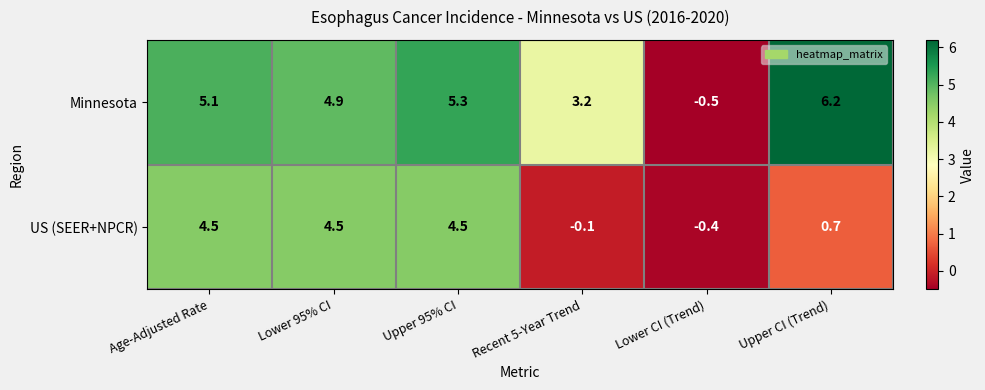

Rank the series at Recent 5-Year Trend from highest to lowest value.

Minnesota, US (SEER+NPCR)